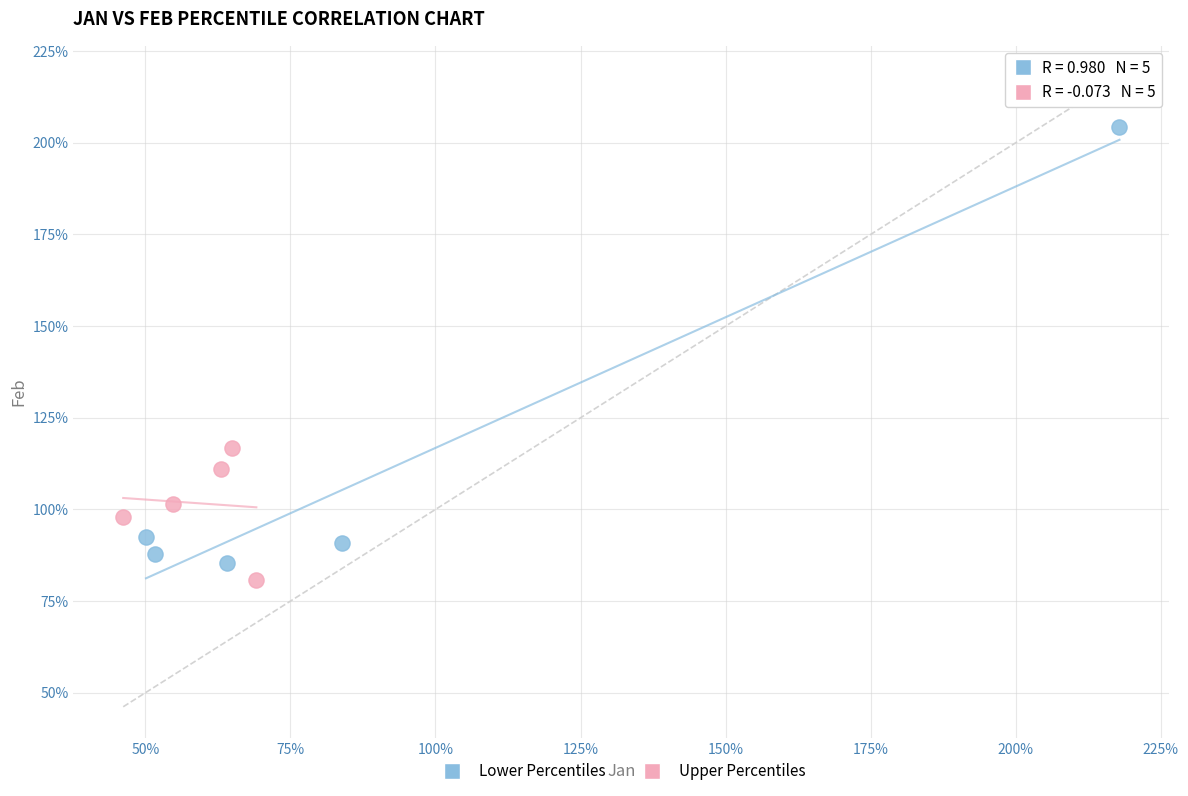

Which series has the widest spread of Y values?

Lower Percentiles